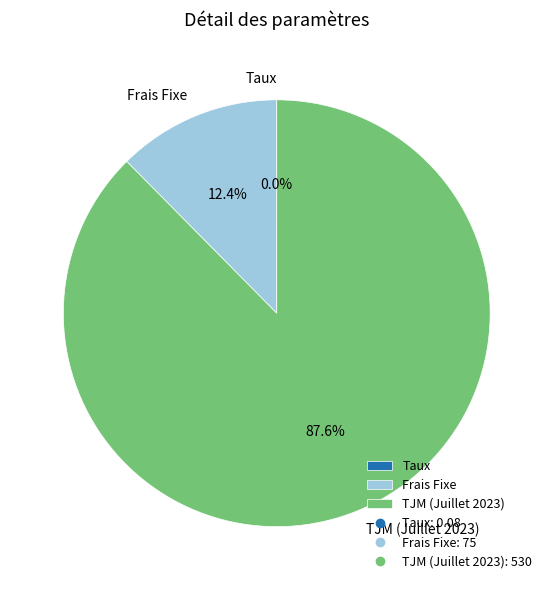

To the nearest percent, what is the average slice percentage?

33%